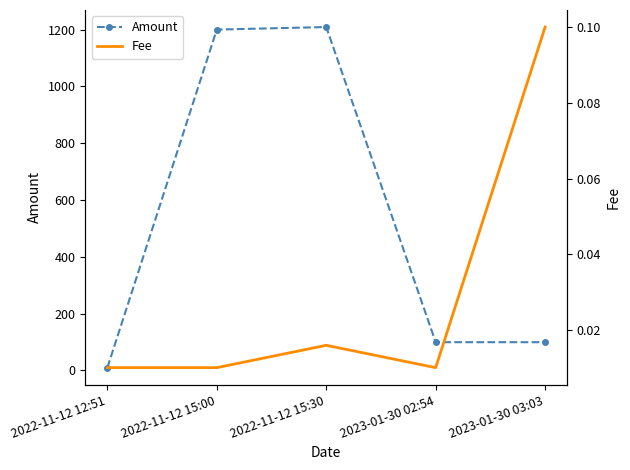

The value of Fee at 2022-11-12 15:00 is 0.0. True or false?

False